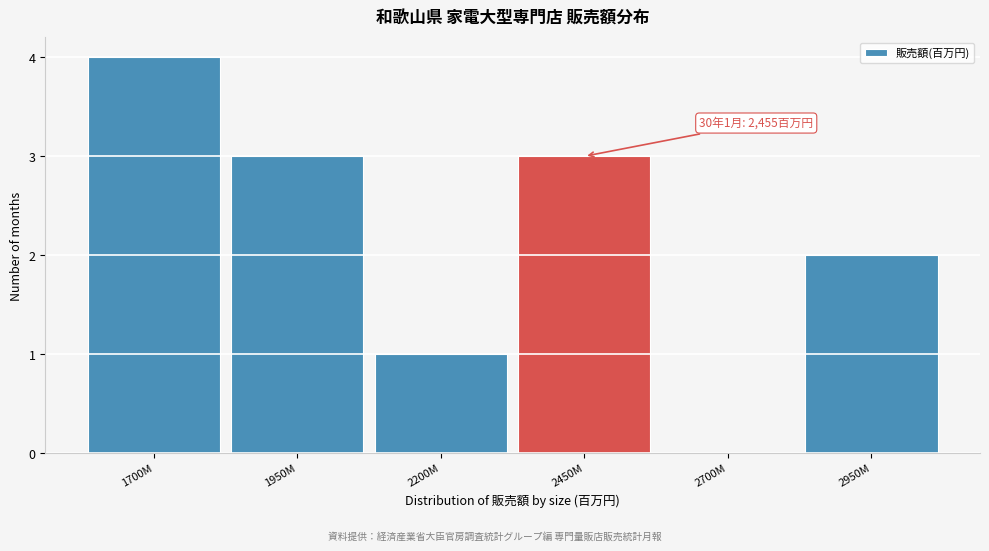

Reading right to left, what are all the values shown in this chart?

2950M=2	2700M=0	2450M=3	2200M=1	1950M=3	1700M=4